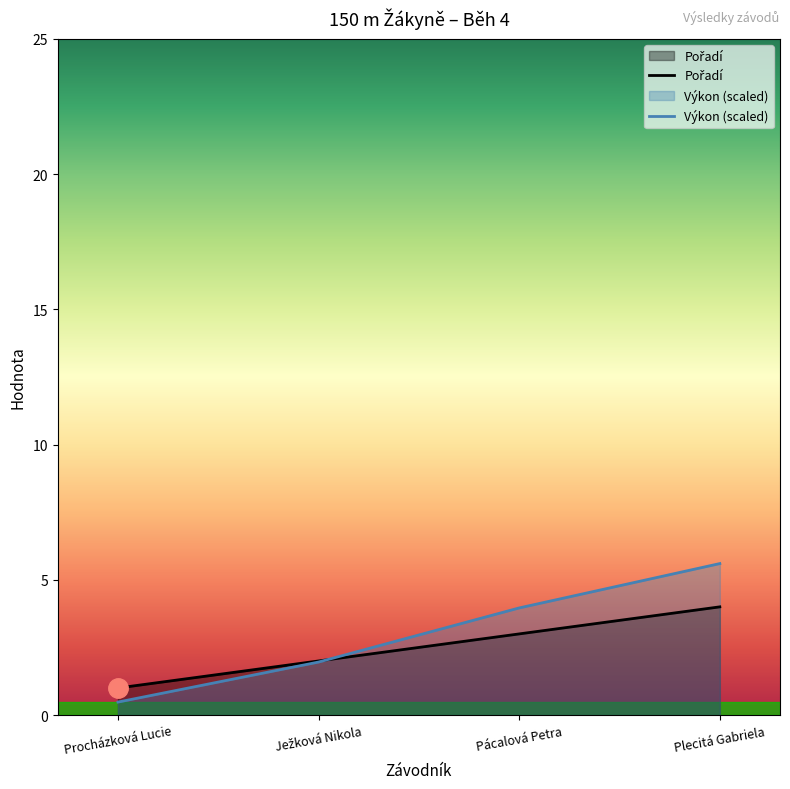

Where do Výkon and Pořadí first cross each other?

Ježková Nikola and Pácalová Petra